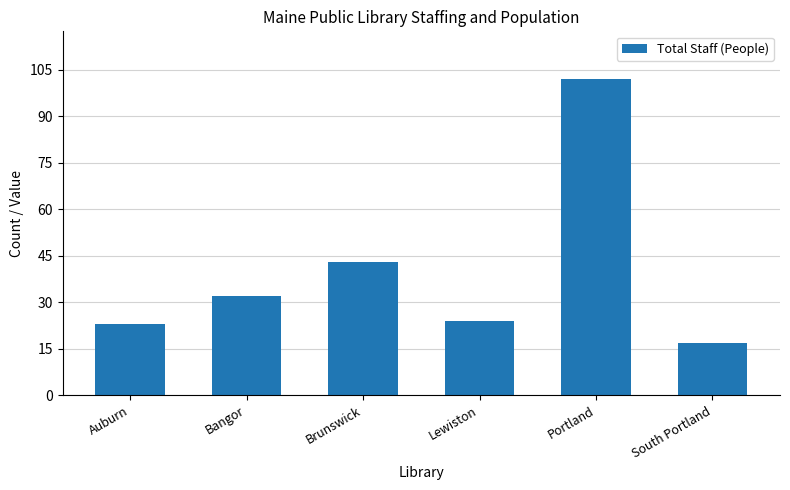

At which label is the value closest to 59?

Brunswick